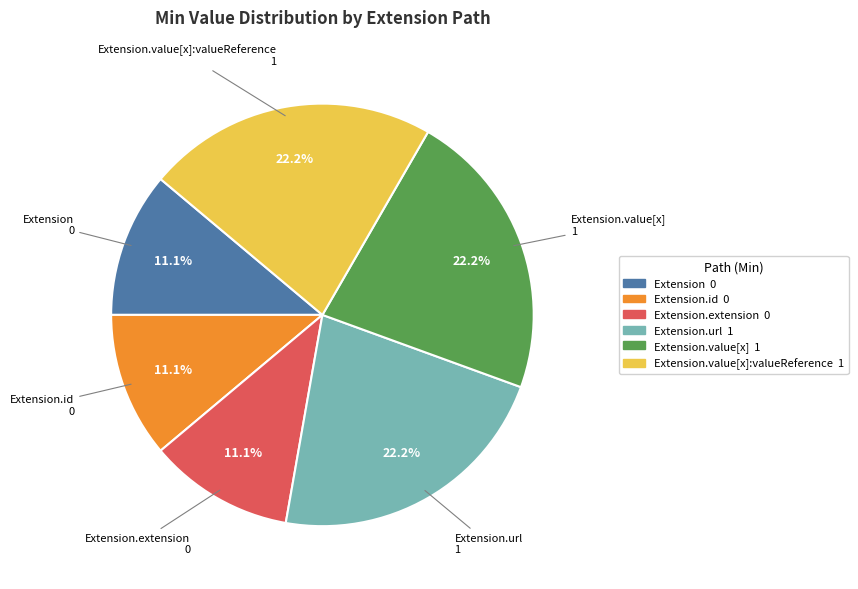

Is there any slice that represents more than half of the pie?

No